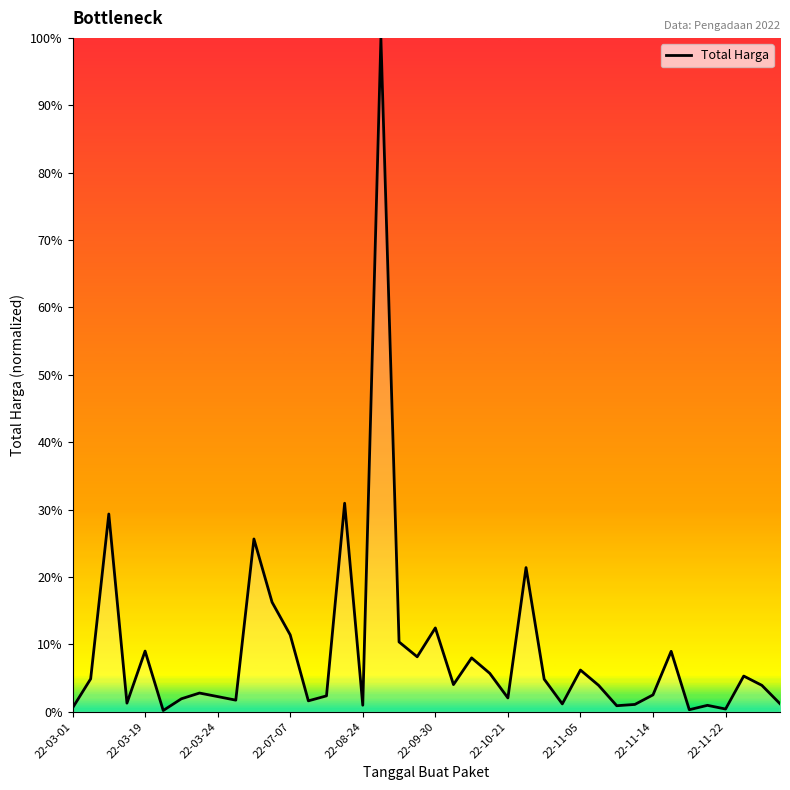

What is the difference between the maximum and minimum values?

99.8